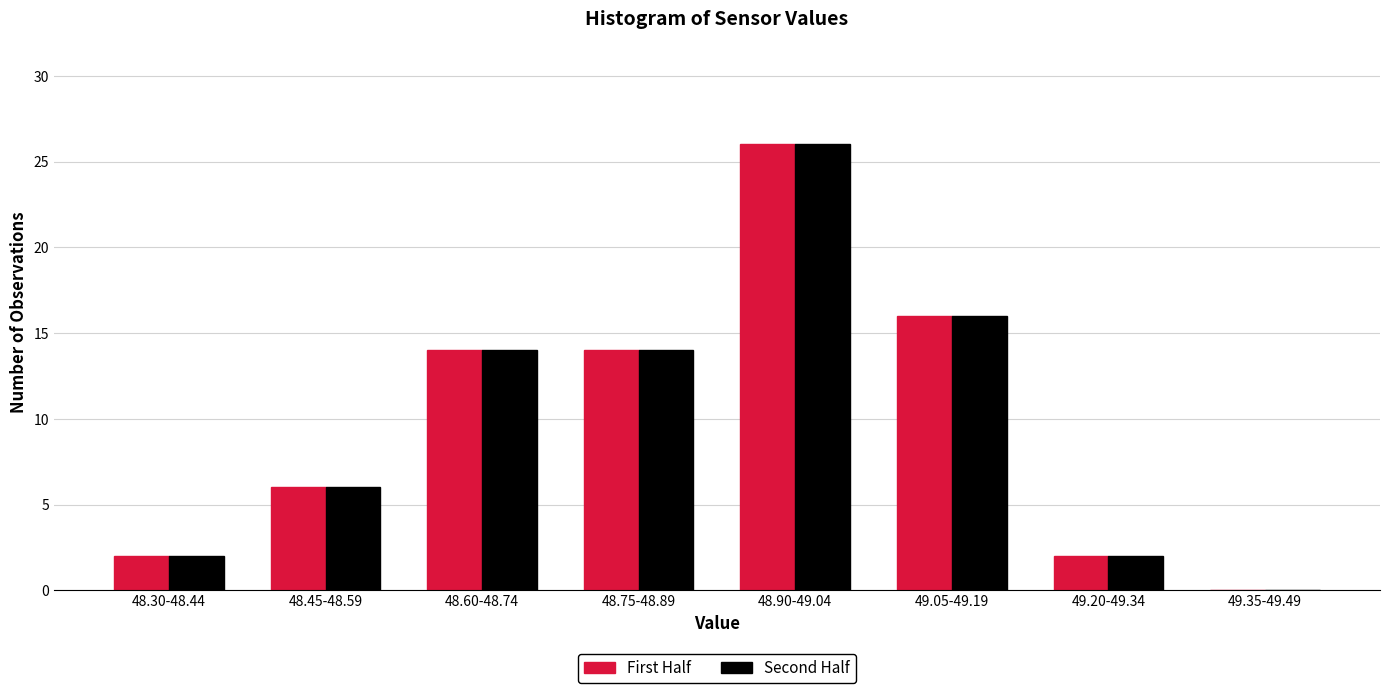

Reading left to right, extract all data points from this chart.

First Half: 48.30-48.44=2	48.45-48.59=6	48.60-48.74=14	48.75-48.89=14	48.90-49.04=26	49.05-49.19=16	49.20-49.34=2	49.35-49.49=0
Second Half: 48.30-48.44=2	48.45-48.59=6	48.60-48.74=14	48.75-48.89=14	48.90-49.04=26	49.05-49.19=16	49.20-49.34=2	49.35-49.49=0